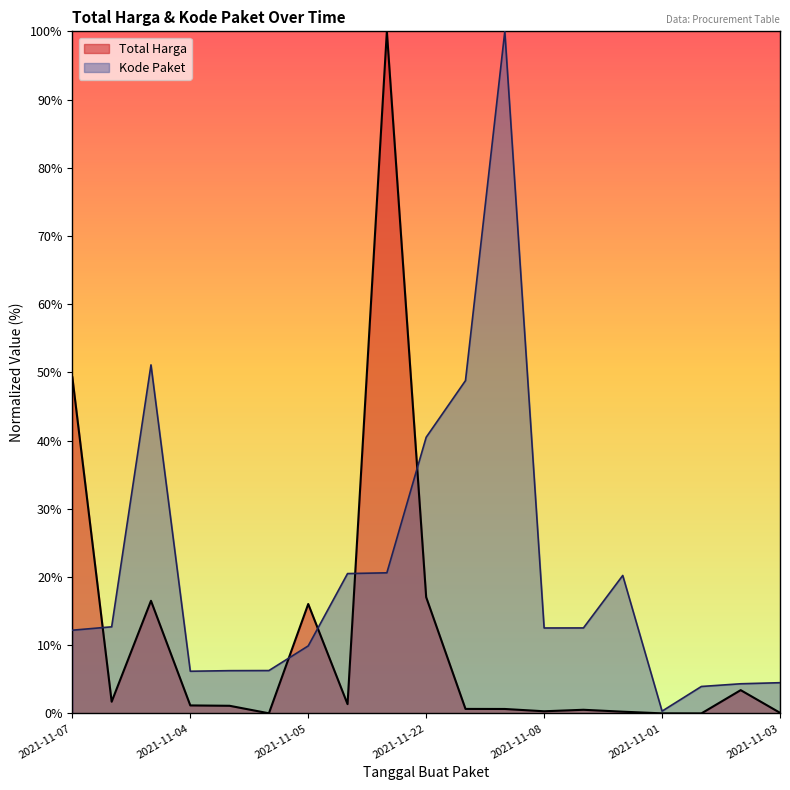

How many data points in Kode Paket are above 12?

11